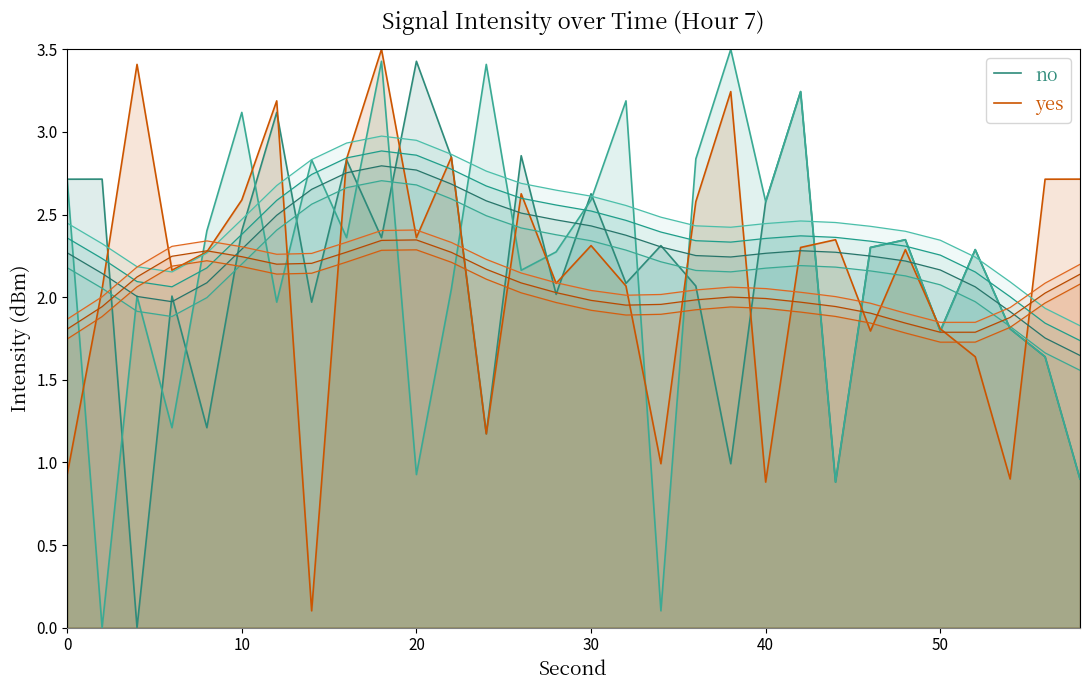

How many times do no and yes cross each other?

13